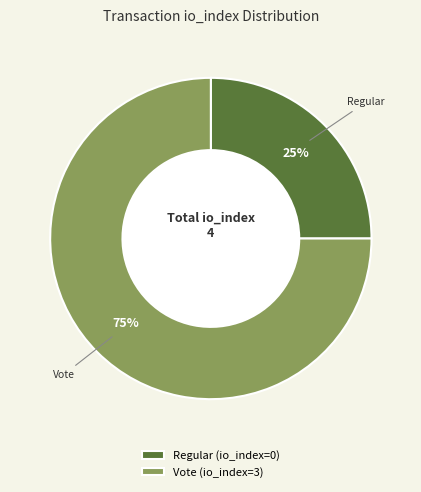

What percentage is the Regular (io_index=0) slice, to the nearest percent?

25%